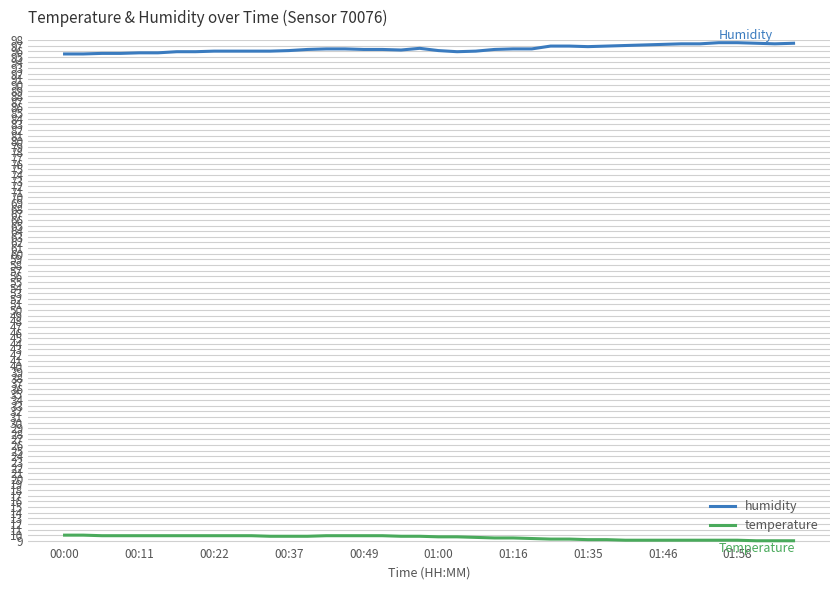

True or false: temperature and humidity intersect in this chart.

False